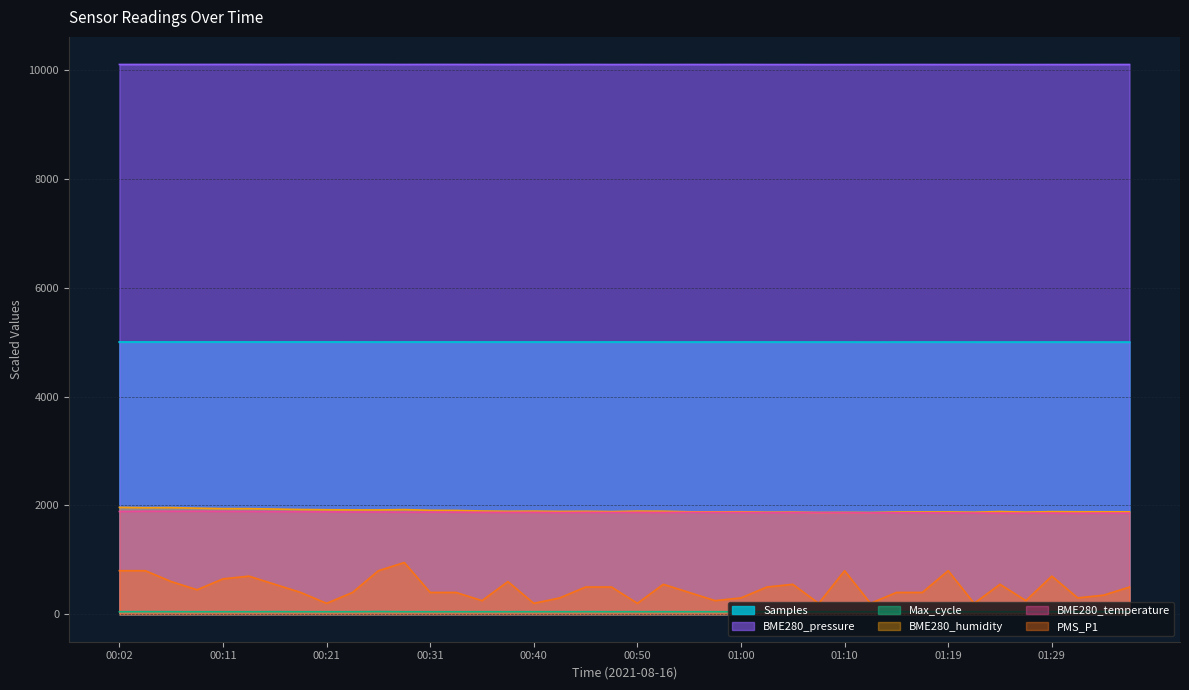

At which label is BME280_humidity closest to 1916?

00:26